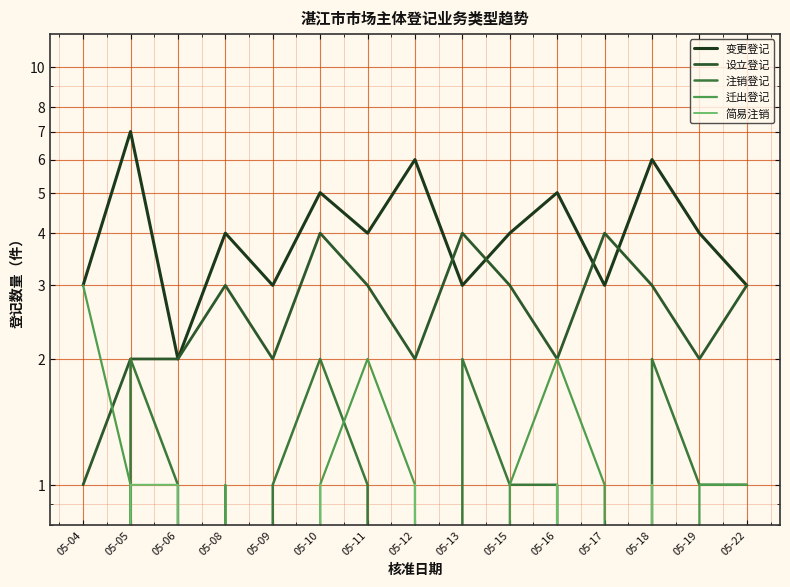

How many lines are shown in the chart?

5